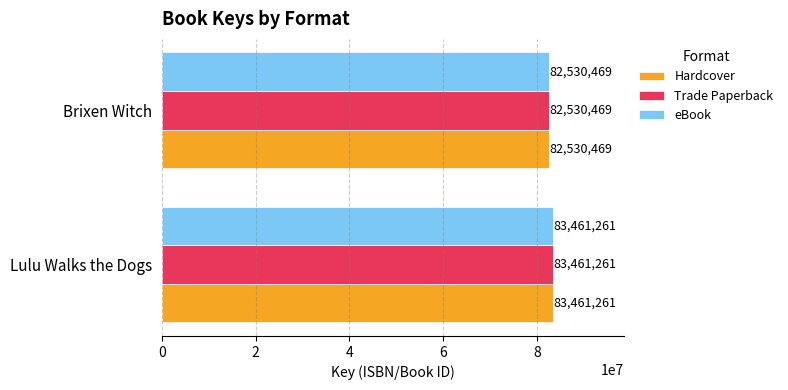

The value of Hardcover at Brixen Witch is 82530469. True or false?

True